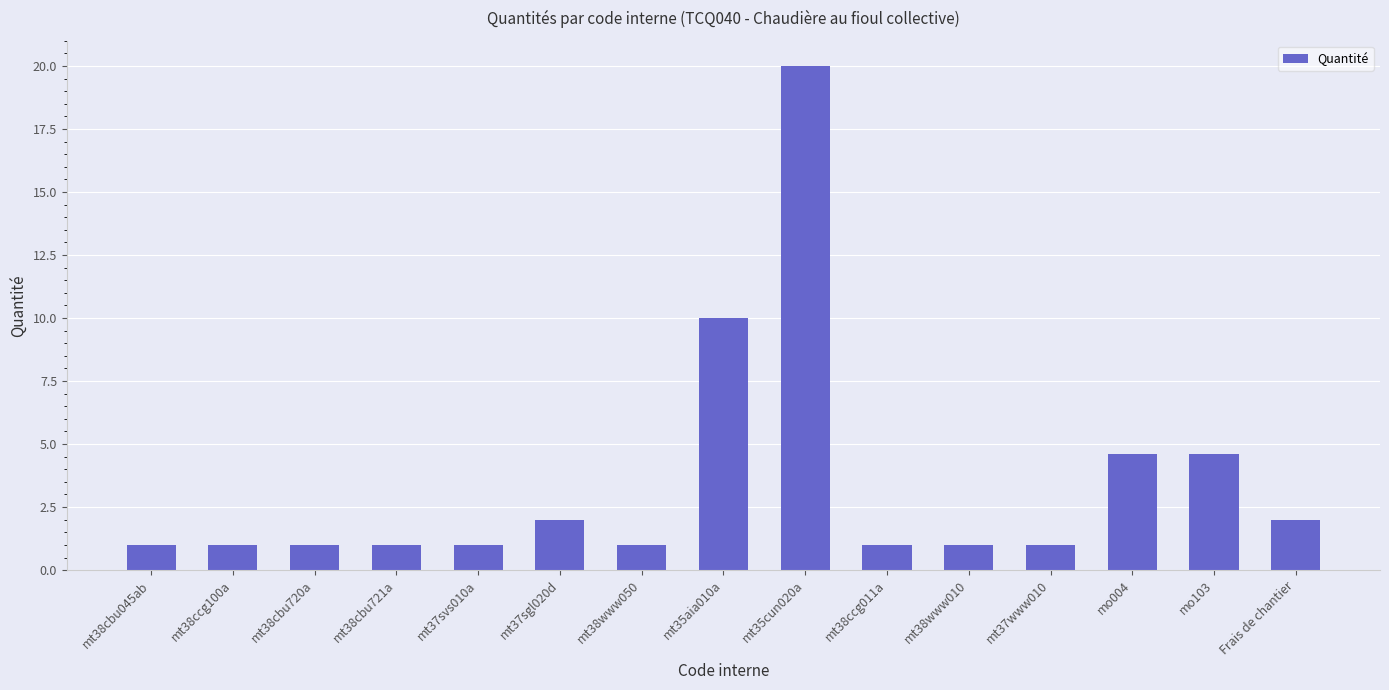

Reading left to right, extract all data points from this chart.

mt38cbu045ab=1.0	mt38ccg100a=1.0	mt38cbu720a=1.0	mt38cbu721a=1.0	mt37svs010a=1.0	mt37sgl020d=2.0	mt38www050=1.0	mt35aia010a=10.0	mt35cun020a=20.0	mt38ccg011a=1.0	mt38www010=1.0	mt37www010=1.0	mo004=4.6	mo103=4.6	Frais de chantier=2.0